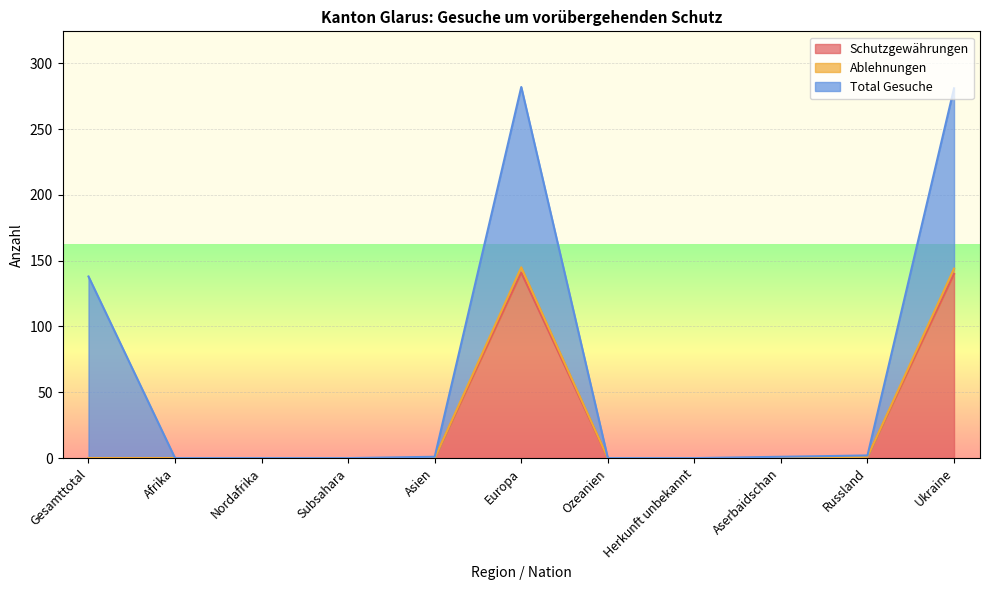

What is the maximum value for Schutzgewährungen?

141